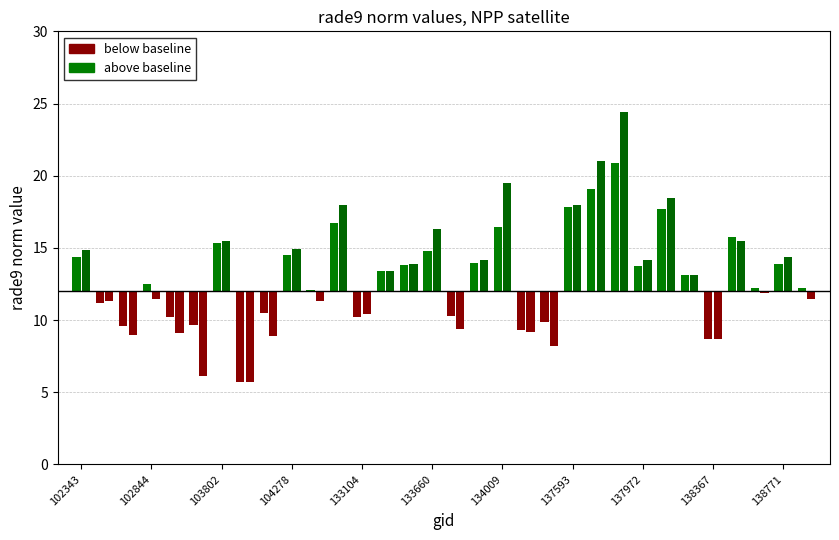

At which category is the sum across all series the highest?

137794